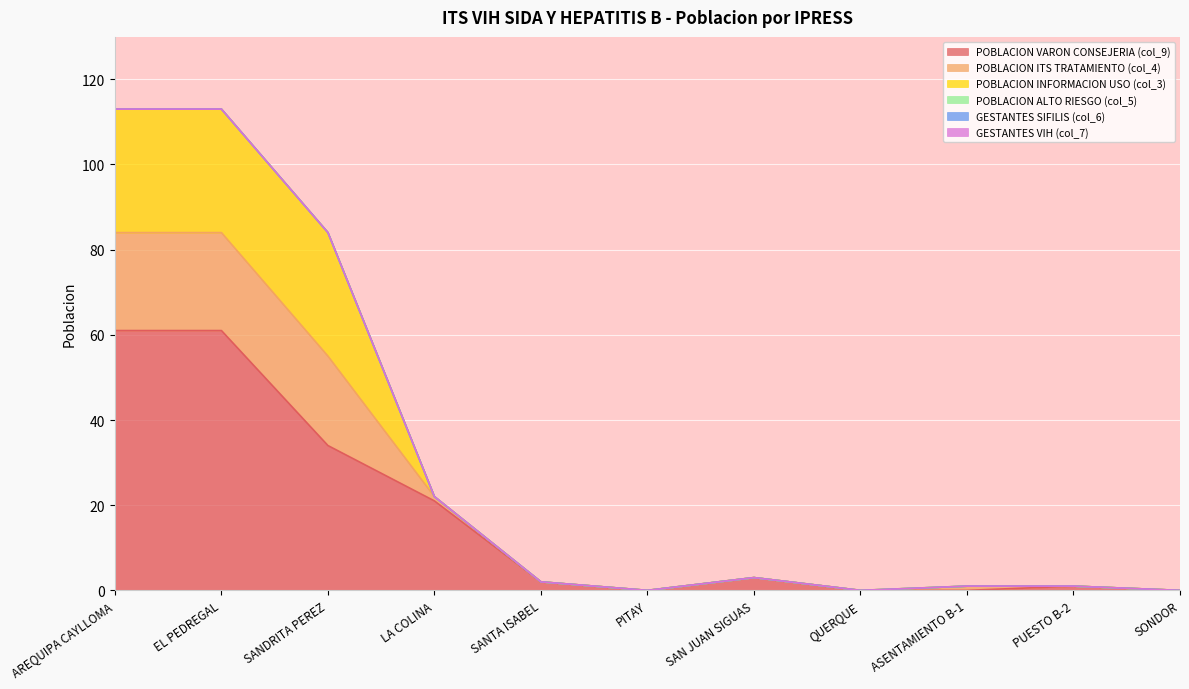

List the series in order of their peak value, lowest first.

POBLACION ALTO RIESGO (col_5), GESTANTES SIFILIS (col_6), GESTANTES VIH (col_7), POBLACION ITS TRATAMIENTO (col_4), POBLACION INFORMACION USO (col_3), POBLACION VARON CONSEJERIA (col_9)